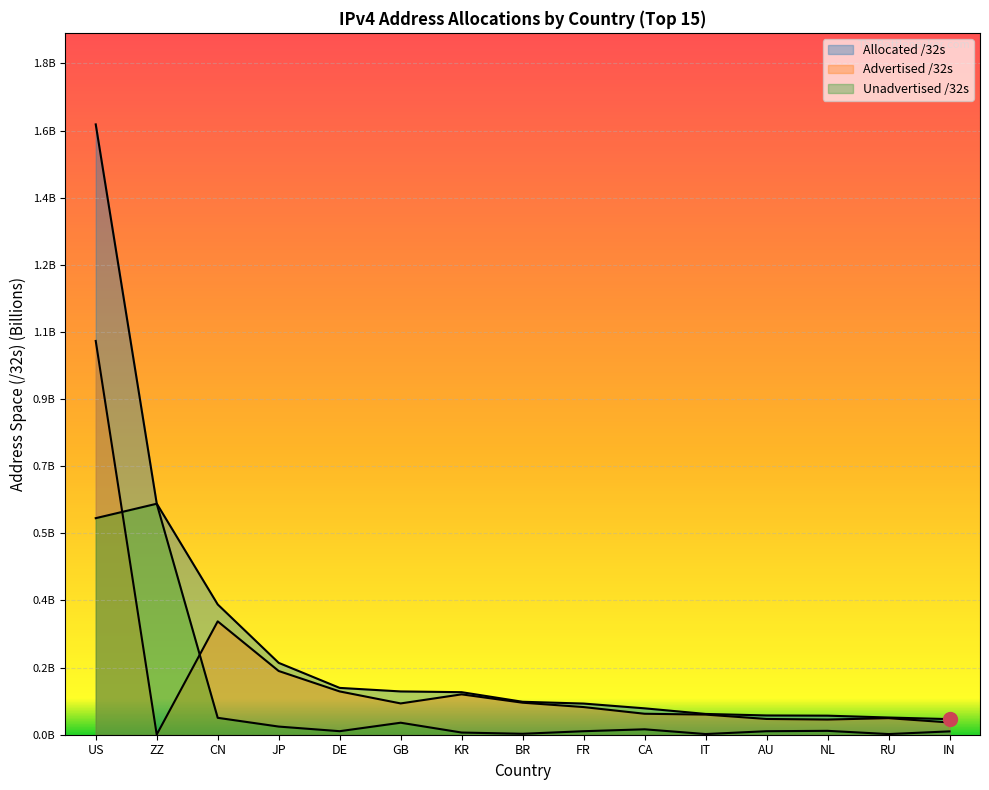

What are all the series names shown in the legend?

Allocated /32s, Advertised /32s, Unadvertised /32s